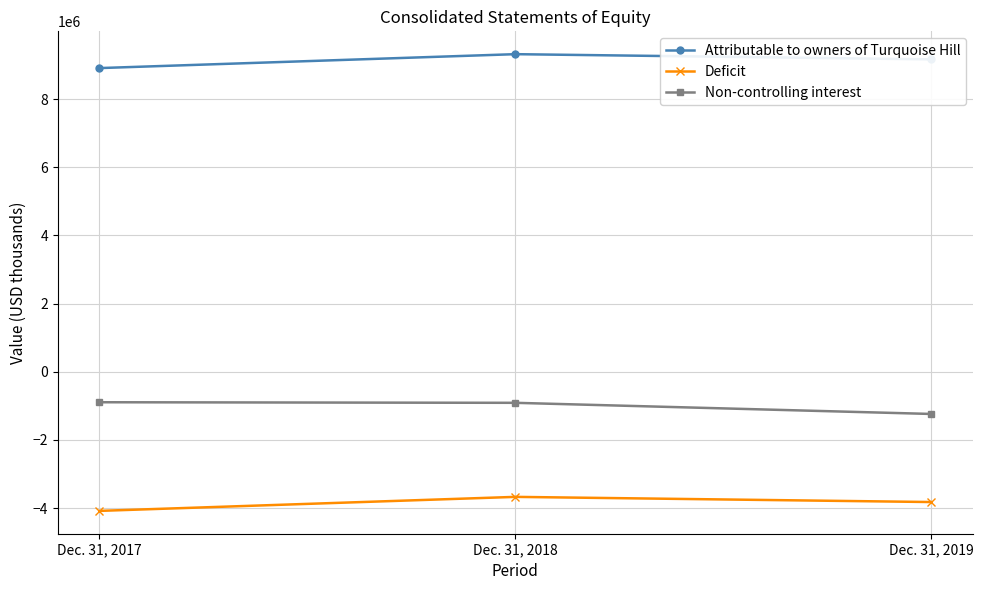

Read the Deficit value at Dec. 31, 2017.

-4081508